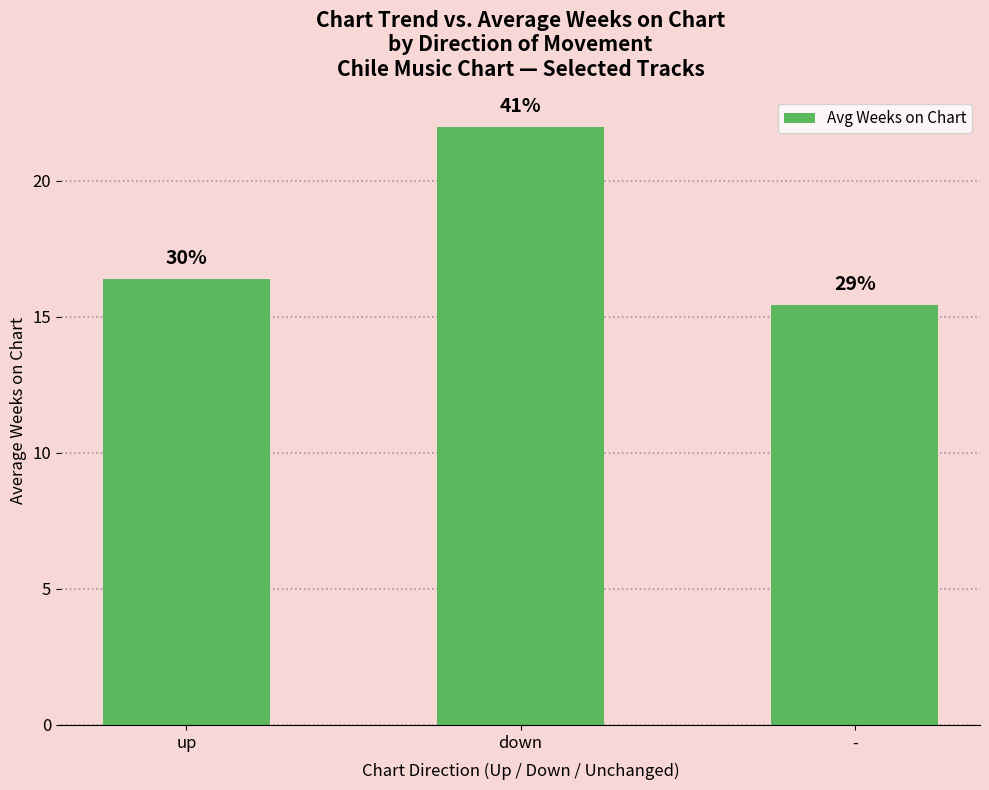

What position from the right is down?

2